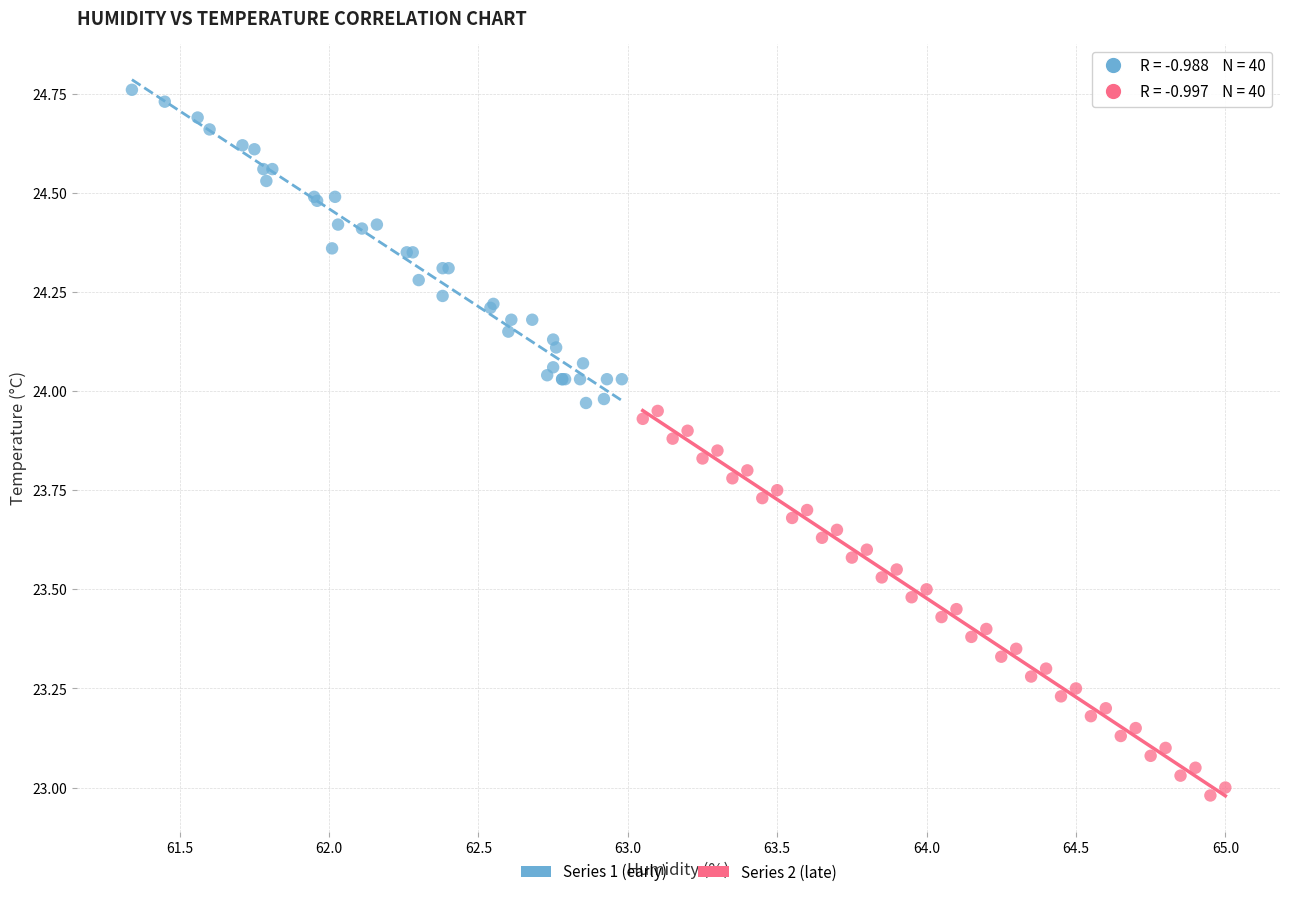

What are all the series names shown in the legend?

Series 1 (early), Series 2 (late)